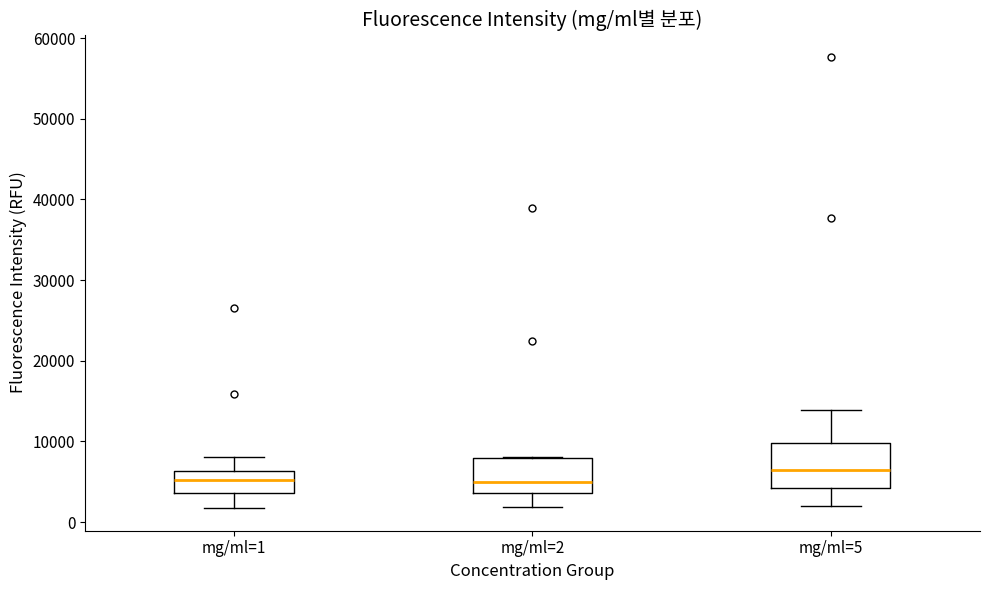

Which box is the tallest, from its lower edge to its upper edge?

mg/ml=5